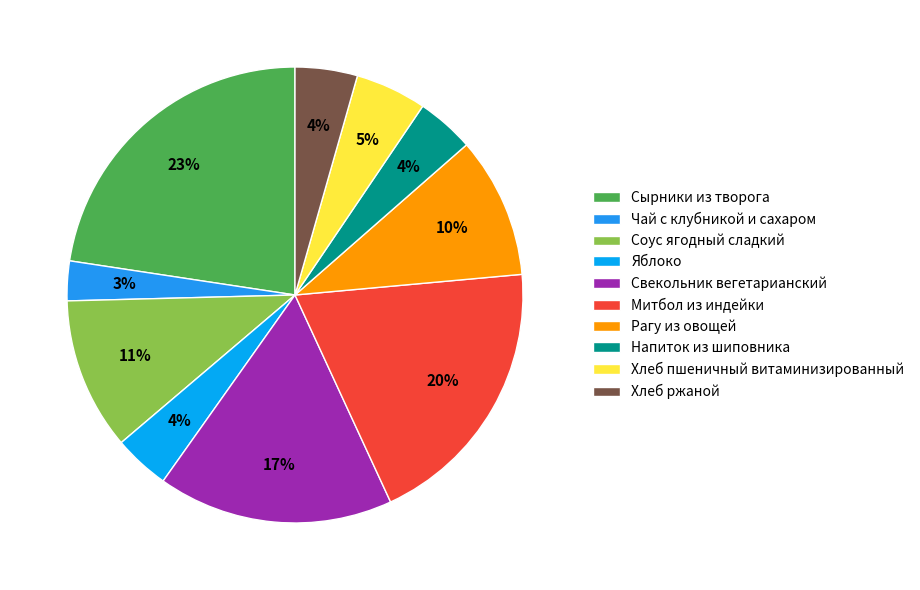

How much of the chart is everything except Яблоко?

96.0%